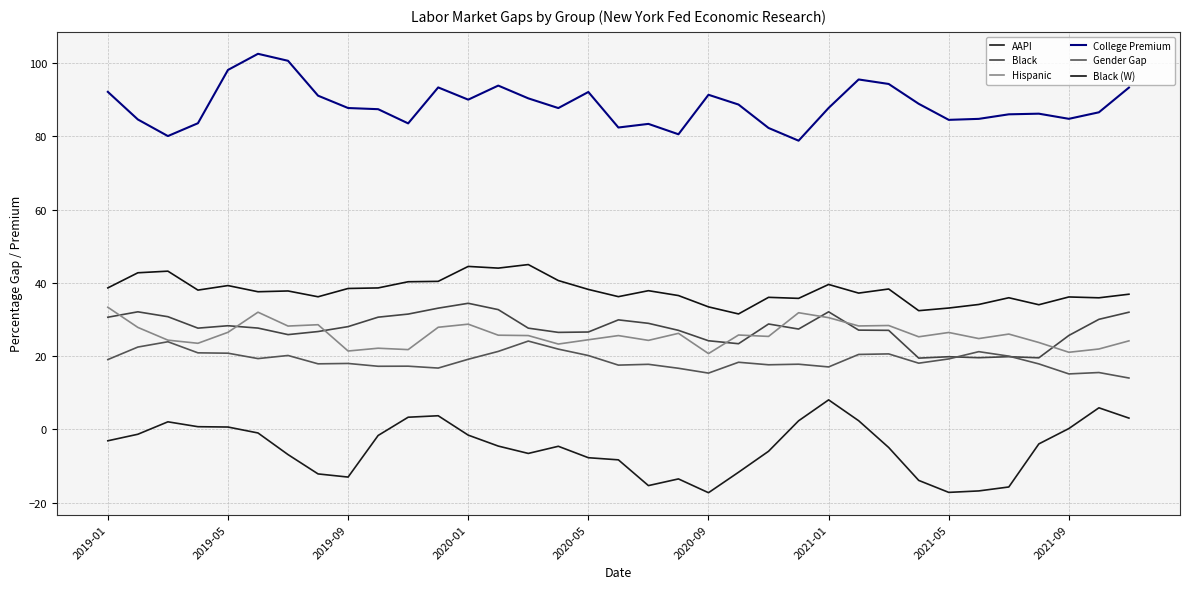

What are all the series names shown in the legend?

AAPI, Black, Hispanic, College Premium, Gender Gap, Black (W)